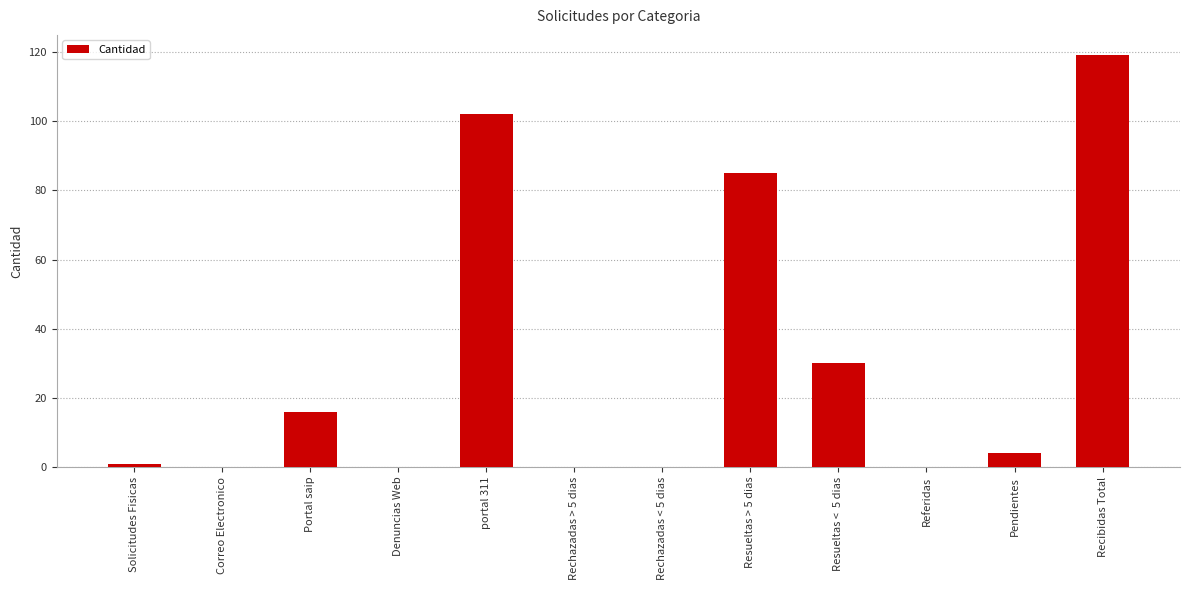

What is the greatest value displayed?

119